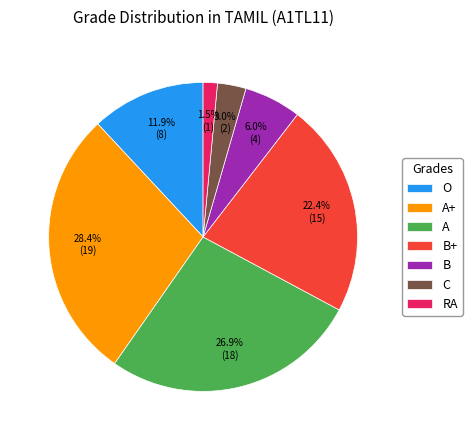

Between B+ and A+, which is larger?

A+